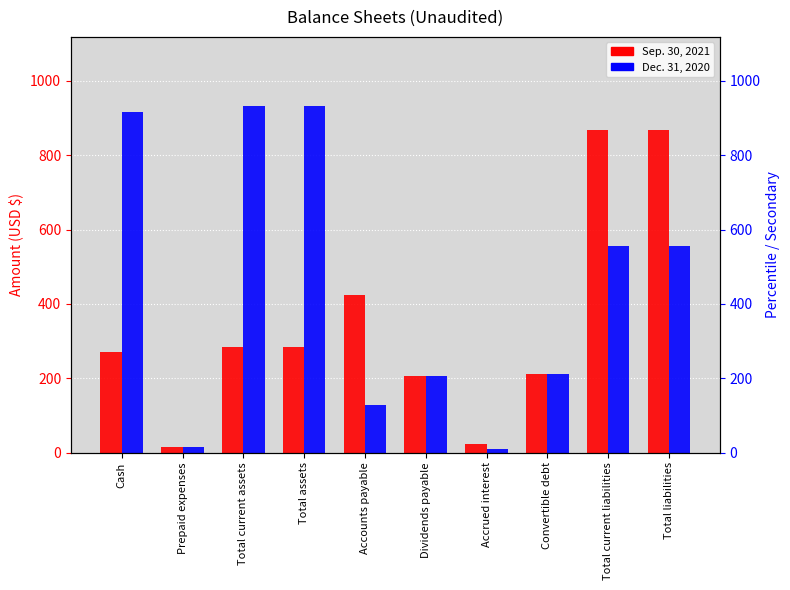

What is the approximate value of Sep. 30, 2021 at Total liabilities, to the nearest 10?

870